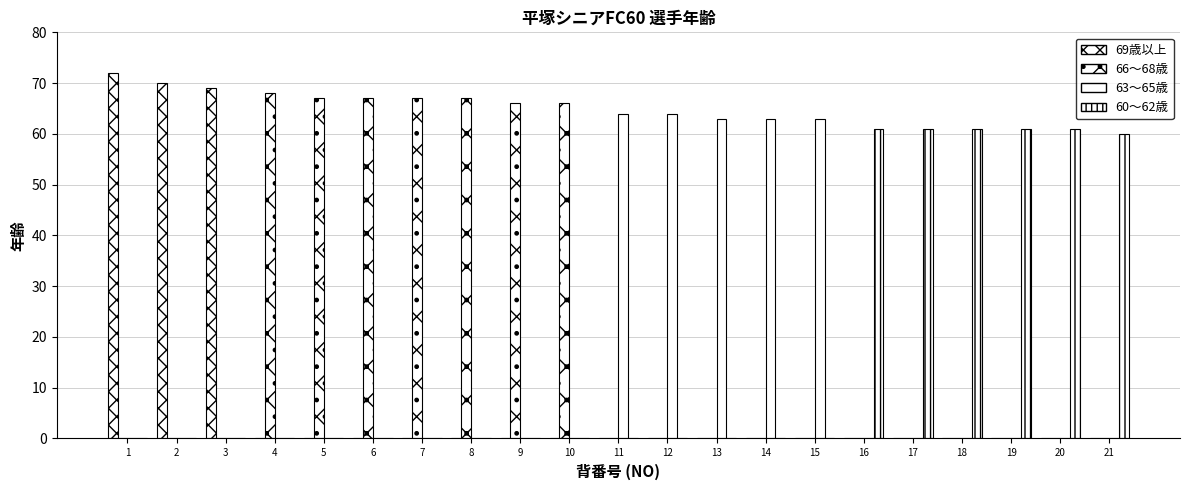

Which has a higher value, 11 or 14?

11